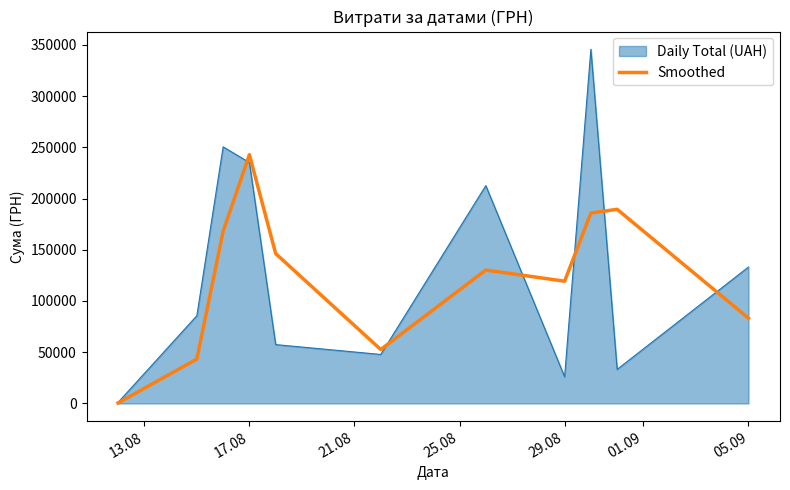

What is the maximum value shown in the chart?

345687.3